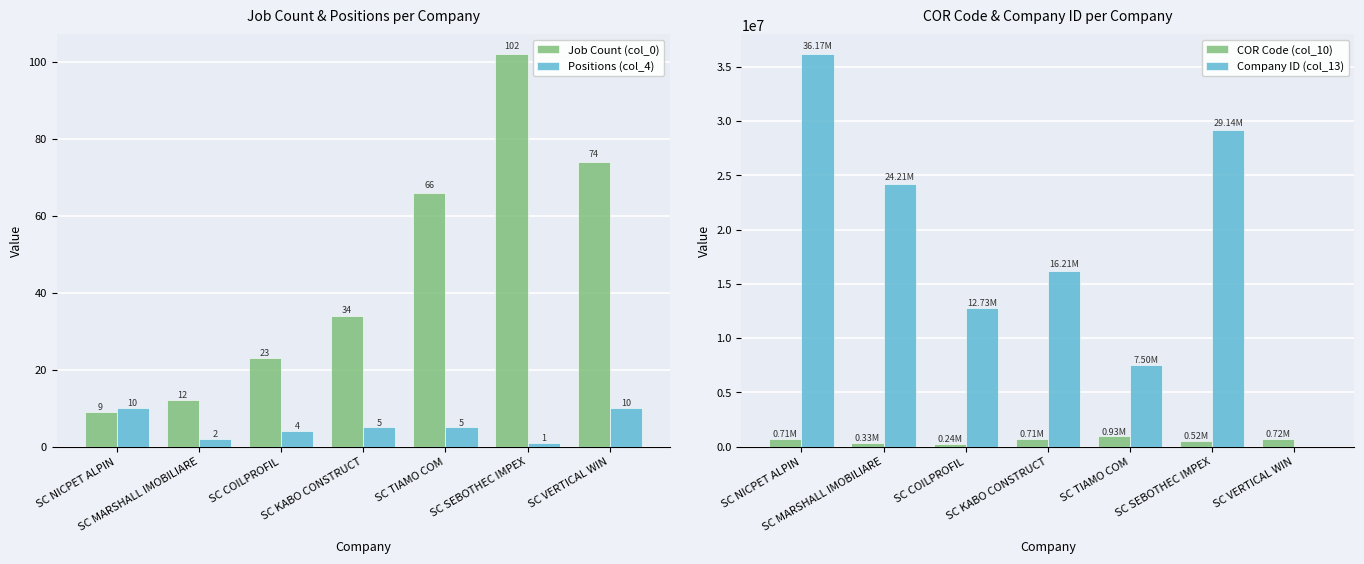

What is the total value across all series at SC KABO CONSTRUCT?

16919730